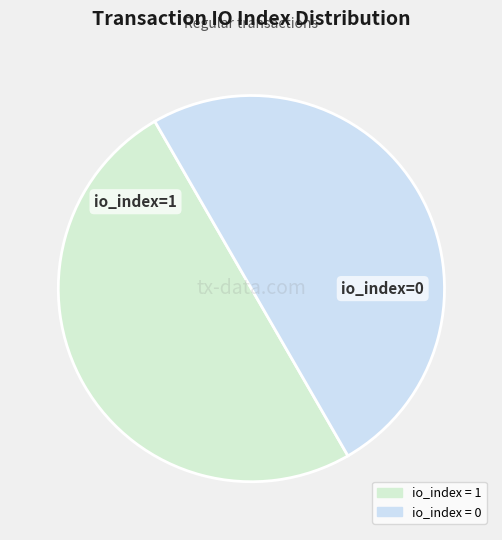

How many slices are in this pie chart?

2